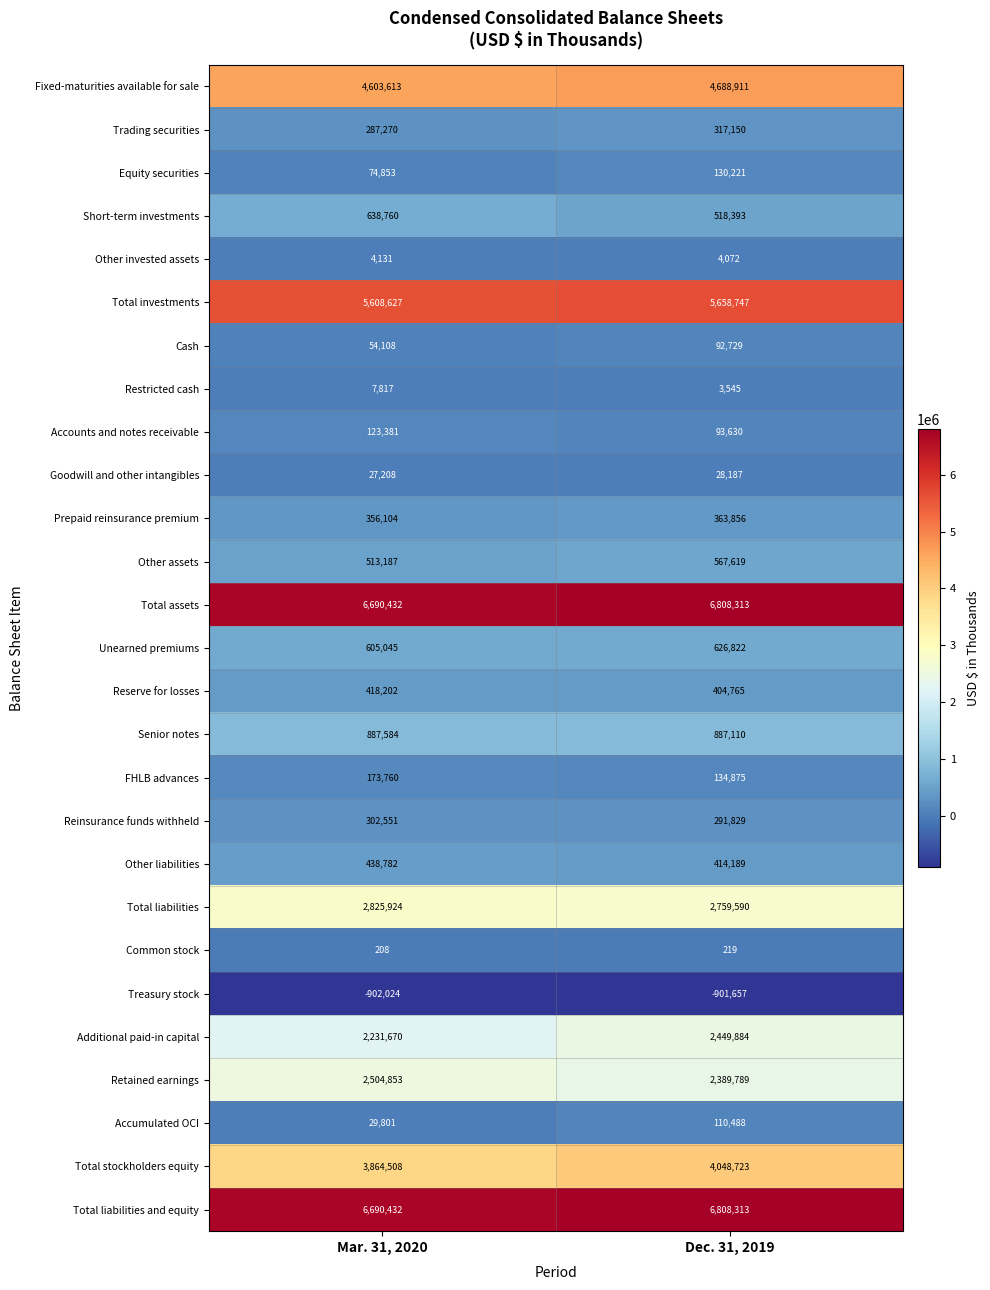

At which category does the chart reach its minimum across all series?

Mar. 31, 2020